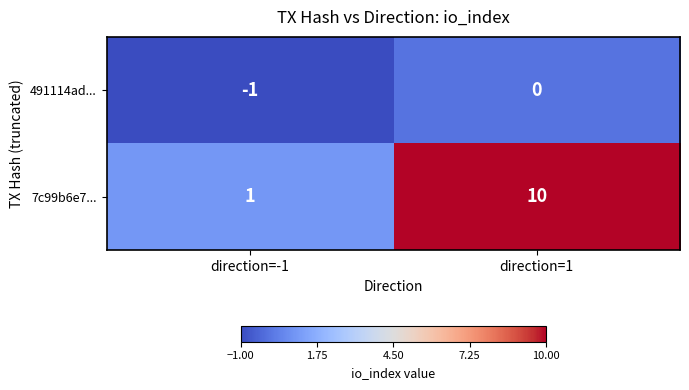

At which label is 7c99b6e7... closest to 5?

direction=-1